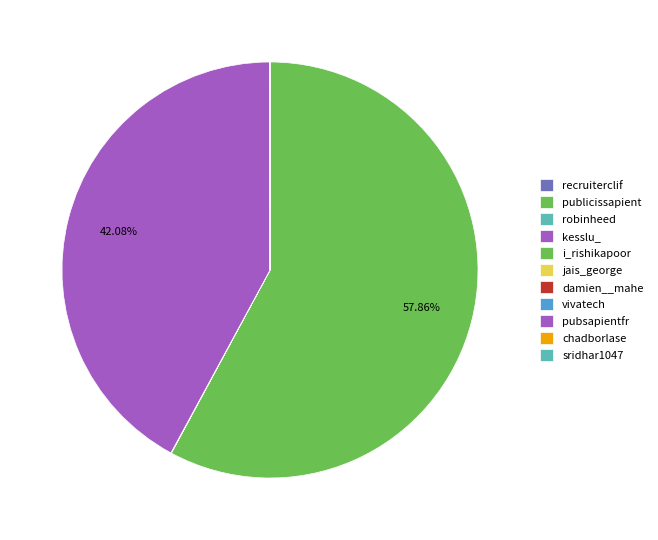

Which has a higher value, jais_george or chadborlase?

jais_george